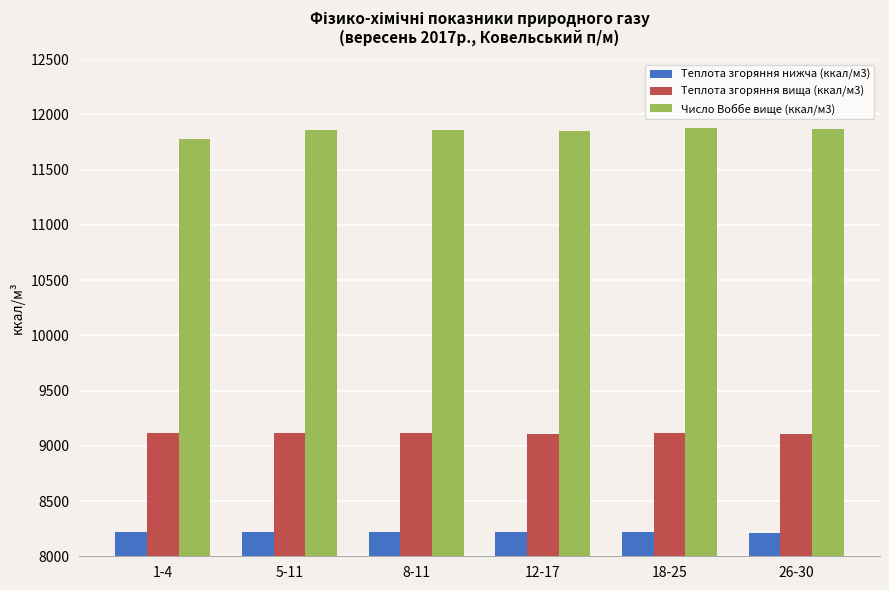

Does the chart contain any negative values?

No